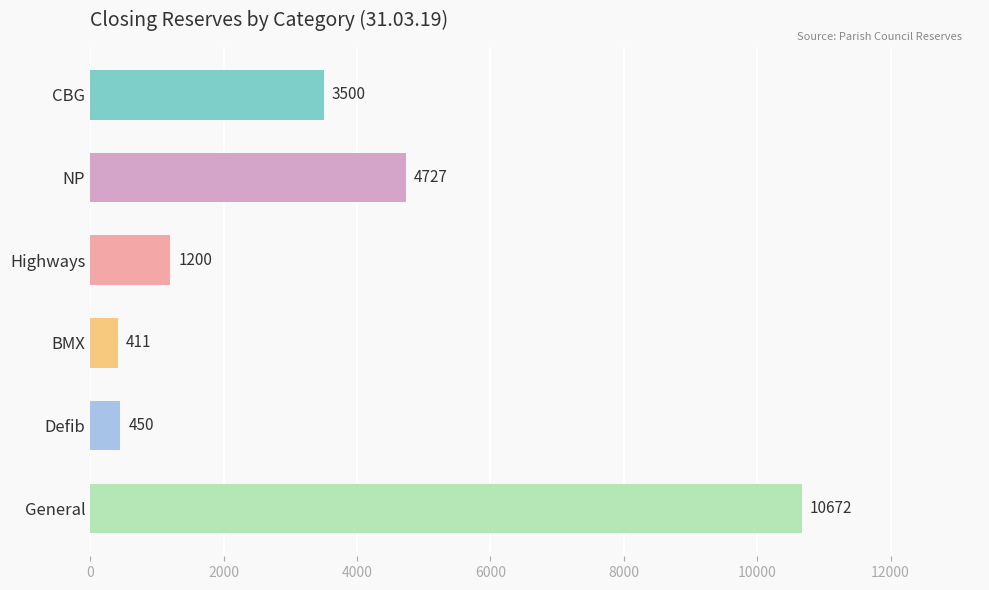

The chart shows a value of 1931 at NP. True or false?

False